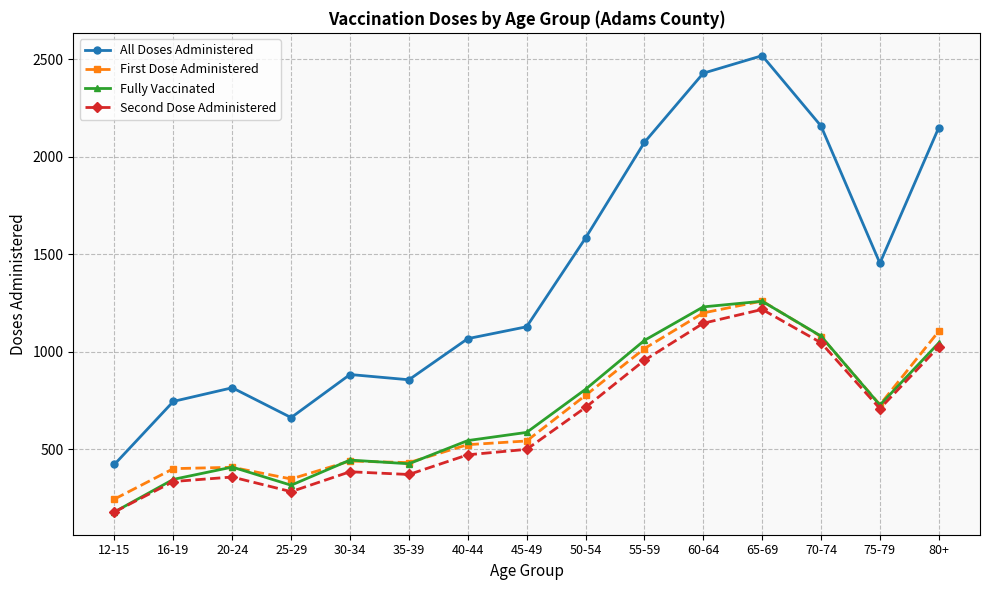

True or false: Second Dose Administered and All Doses Administered cross at least once.

False